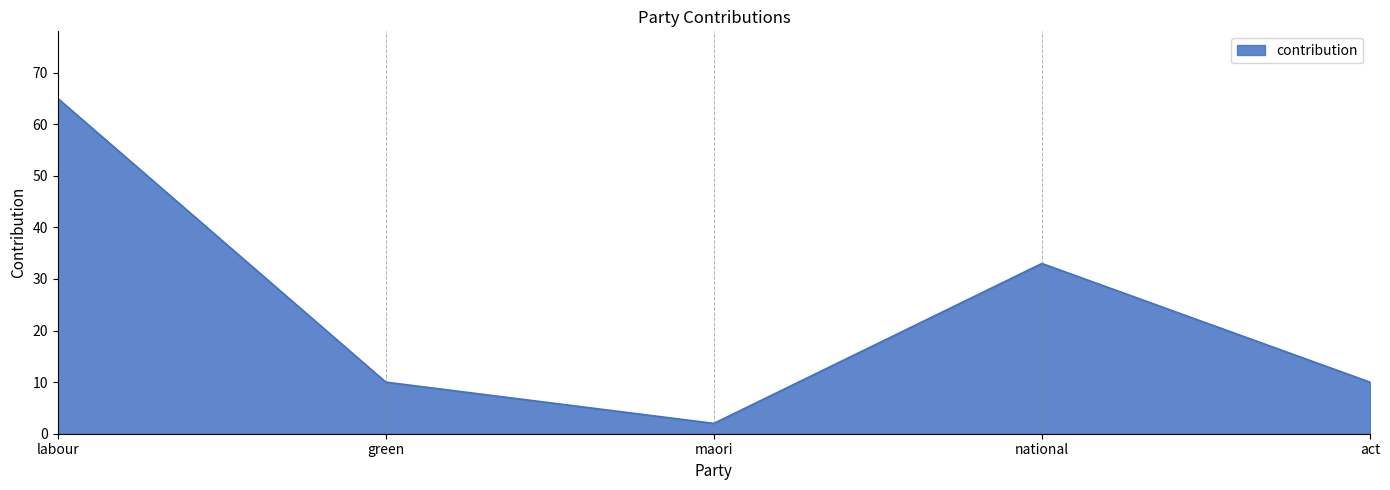

The chart shows a value of 104 at labour. True or false?

False